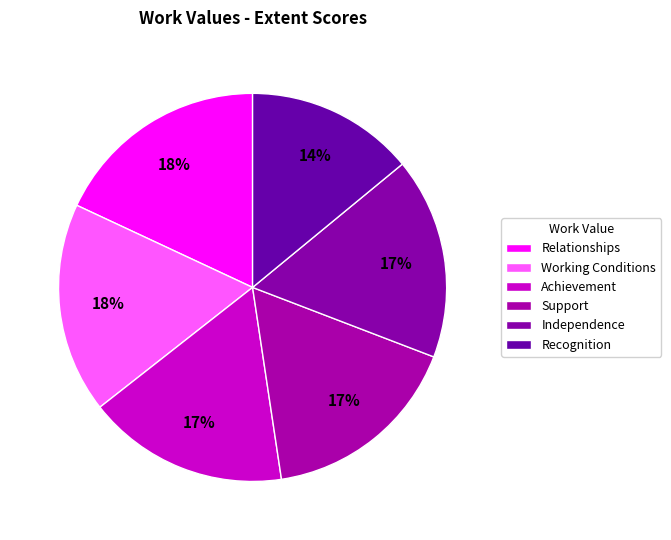

How many segments does this pie chart have?

6